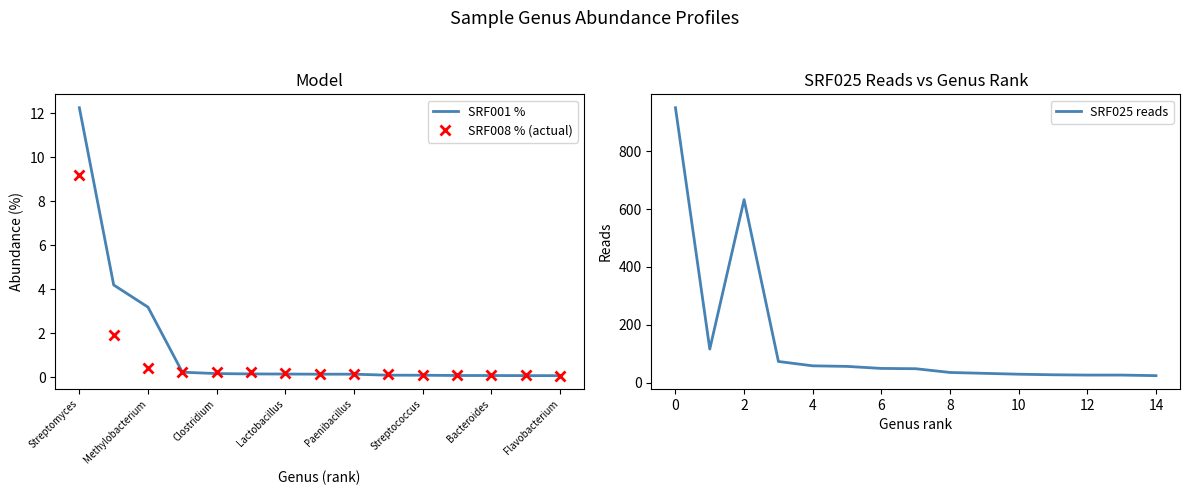

True or false: SRF001 % has more than 1 points higher than both neighbors.

False